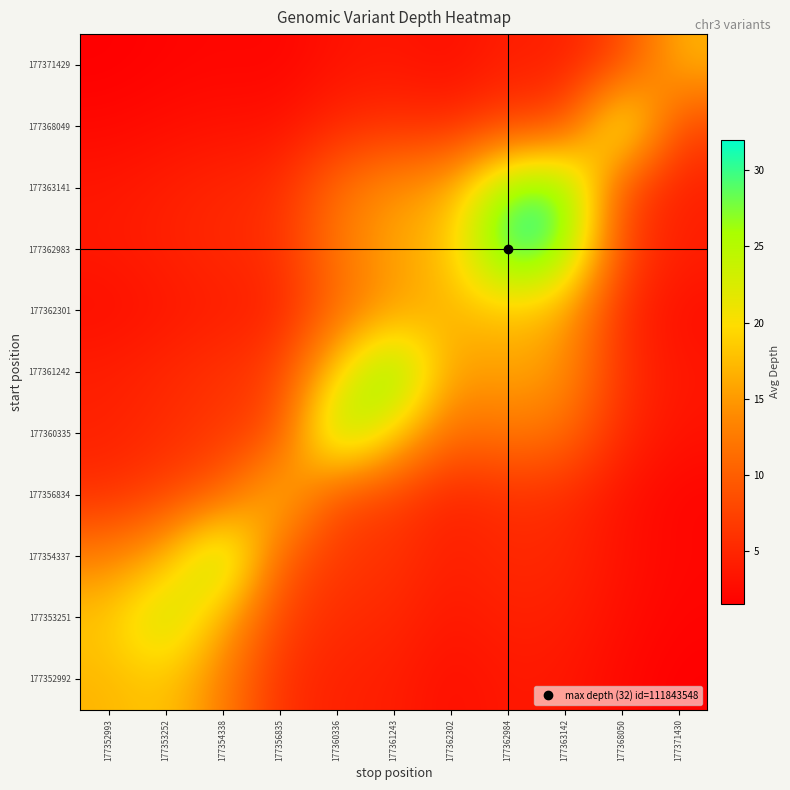

At how many categories does at least one series exceed 29?

3